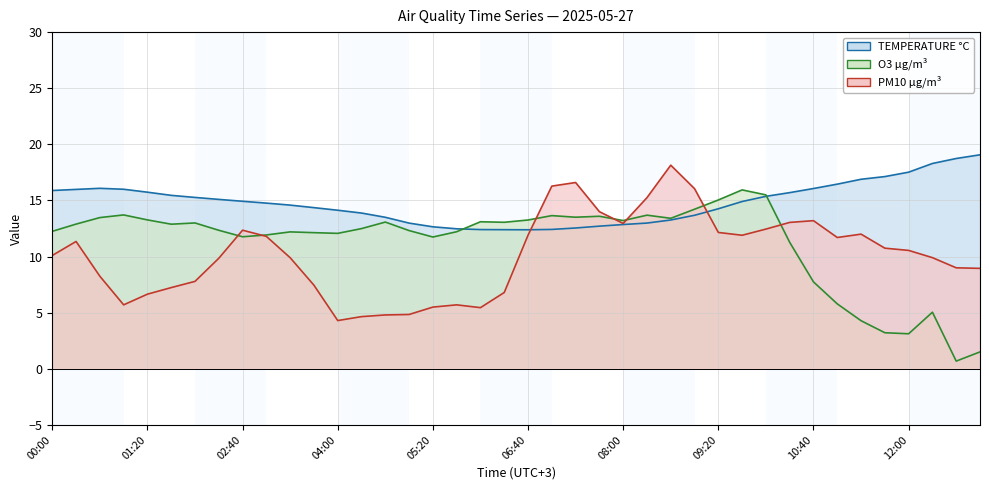

How many times do TEMPERATURE °C line and PM10 µg/m³ line cross each other?

2